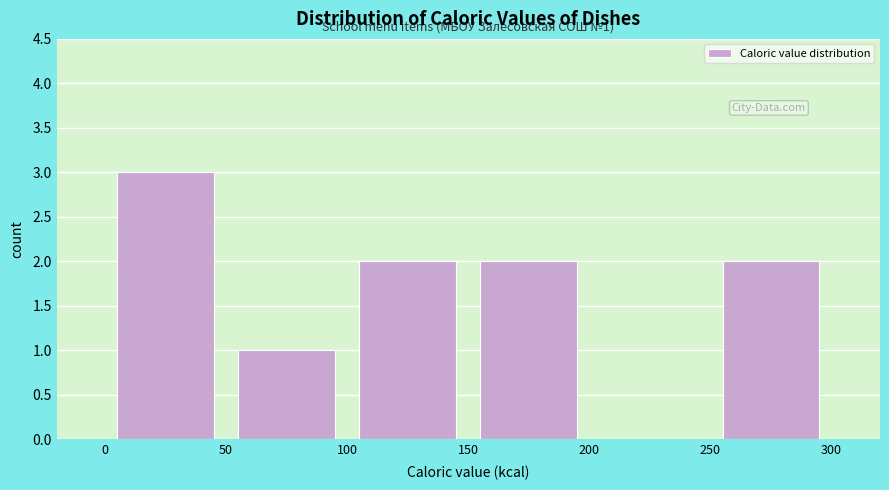

Over which range of the x-axis is the bar tallest?

0 to 50